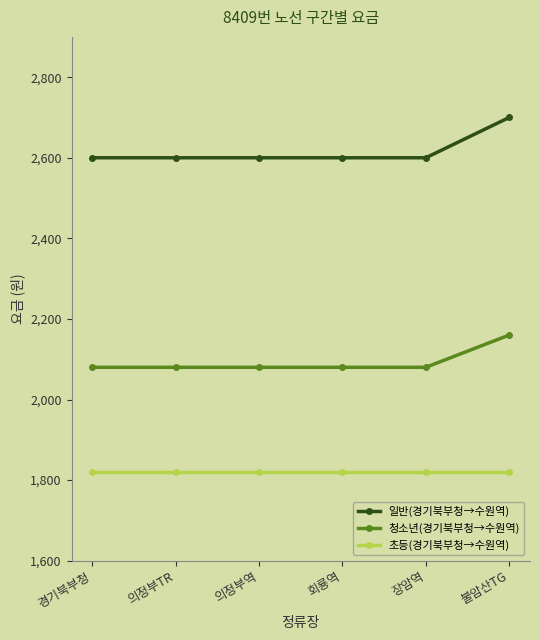

What is the value of the 일반(경기북부청→수원역) point at the 2nd from the left?

2600